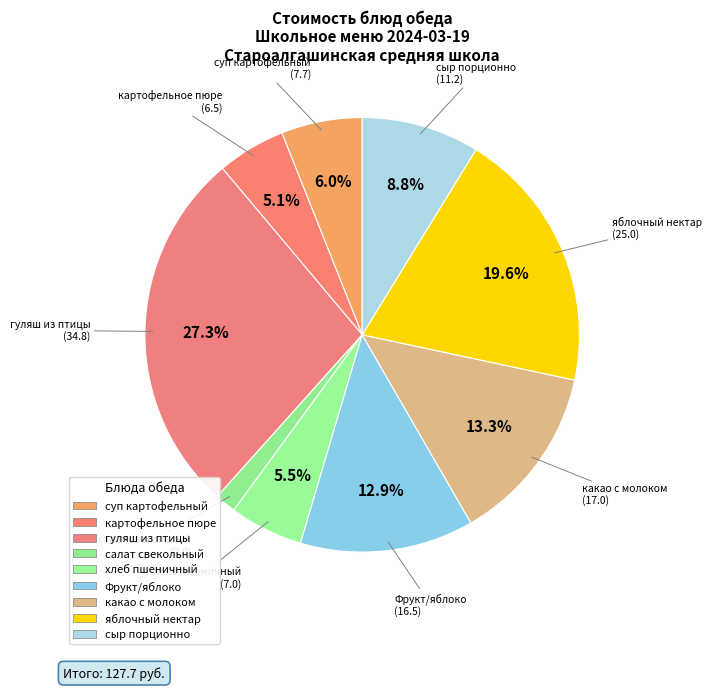

Count the number of slices in the pie.

9